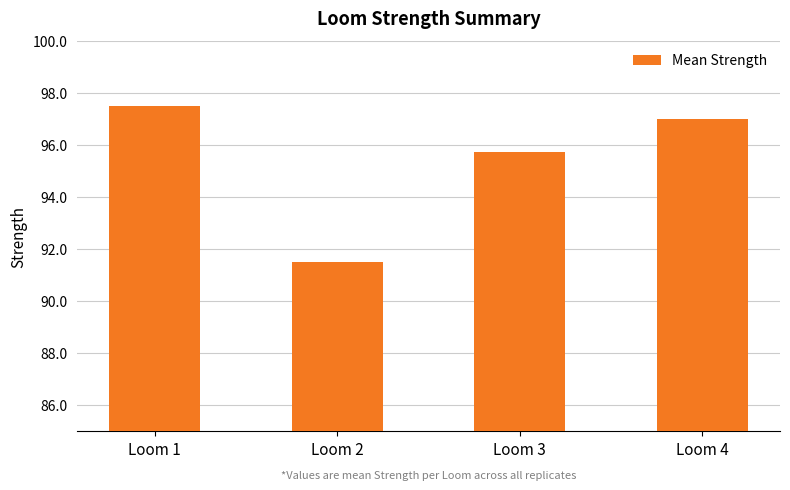

Rank the categories by value from lowest to highest.

Loom 2, Loom 3, Loom 4, Loom 1